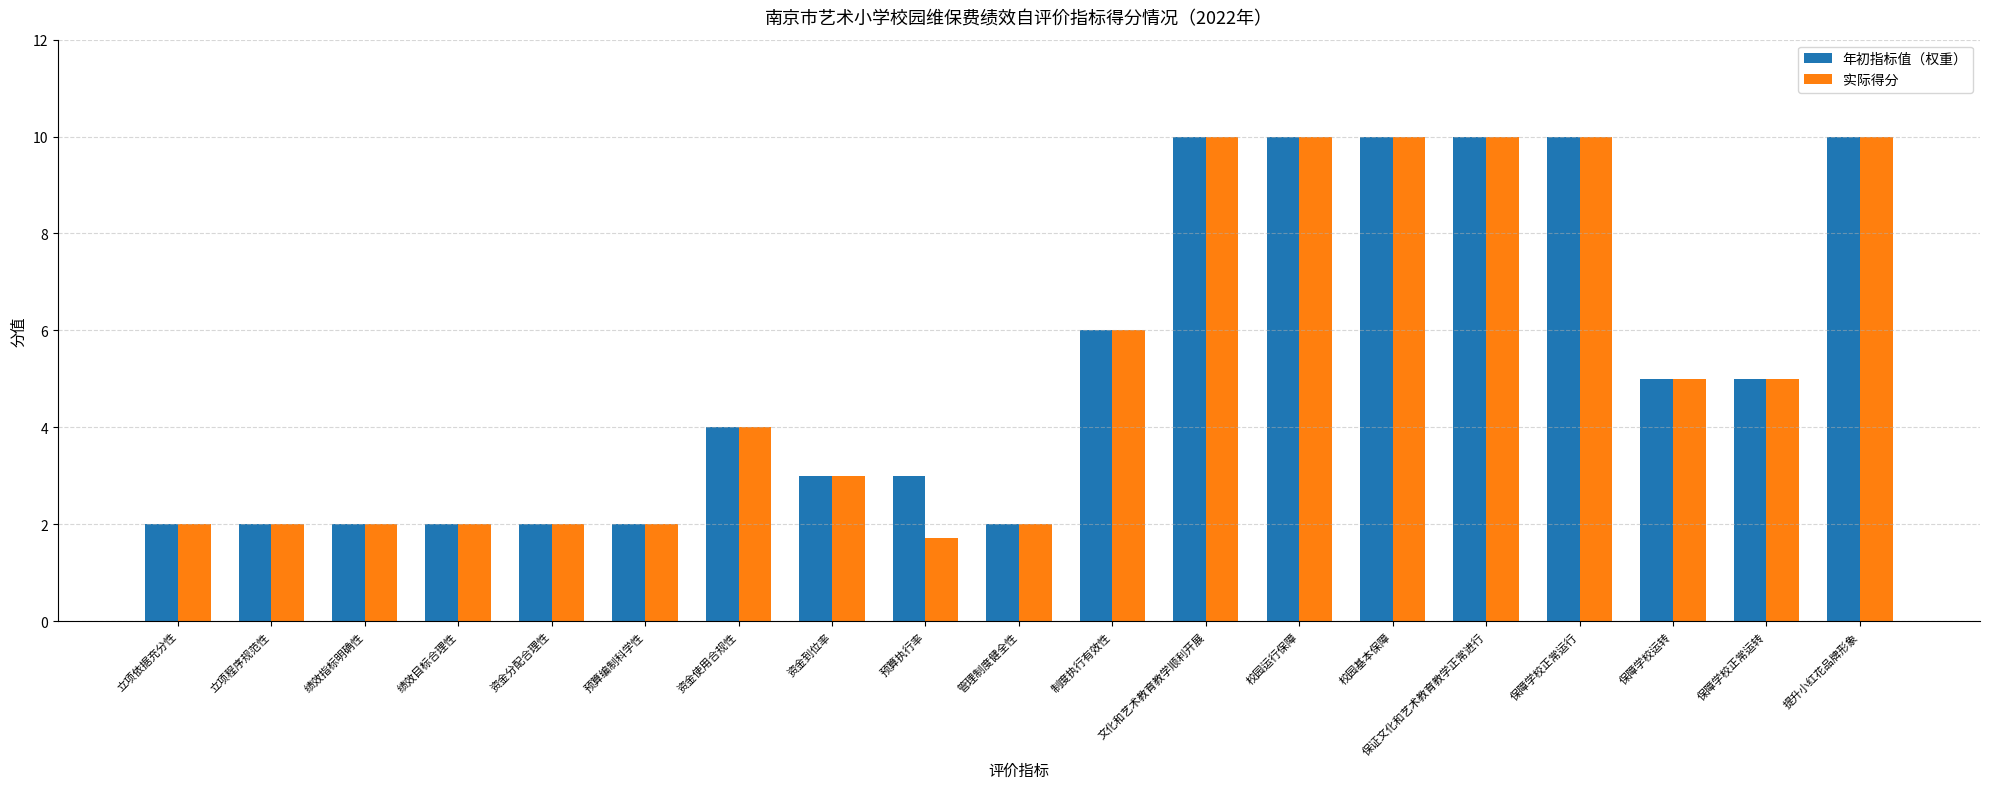

The 年初指标值（权重） series shows 10.0 at 保证文化和艺术教育教学正常进行. True or false?

True